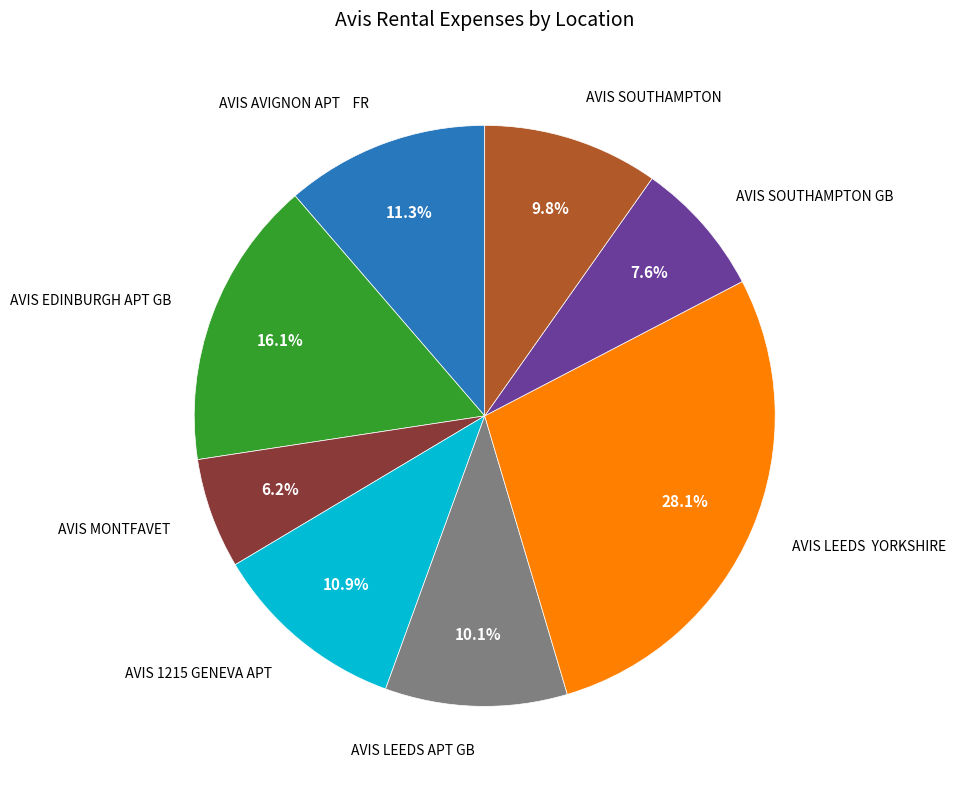

Is there any slice that represents more than half of the pie?

No